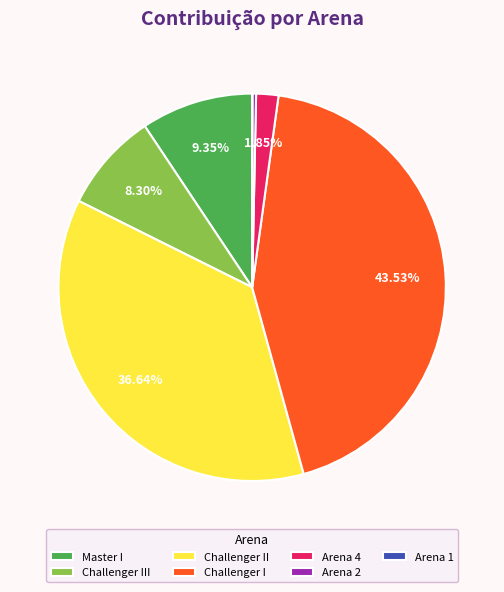

True or false: Challenger I accounts for 12% of the total.

False